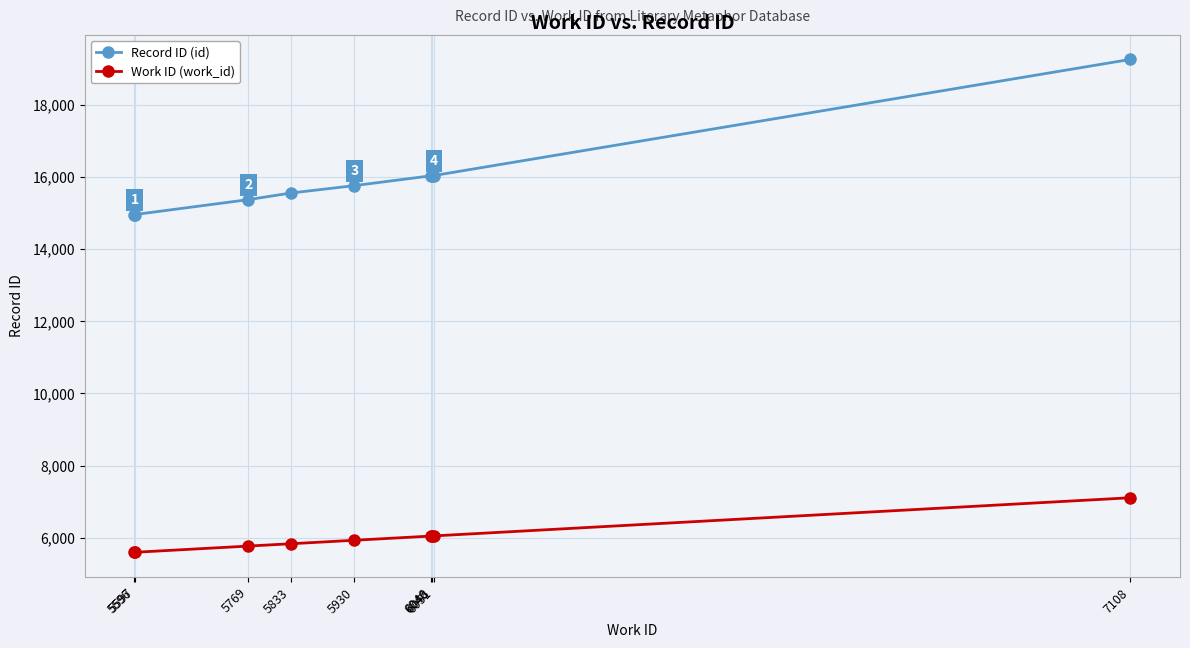

True or false: Record ID (id) and Work ID (work_id) intersect in this chart.

False